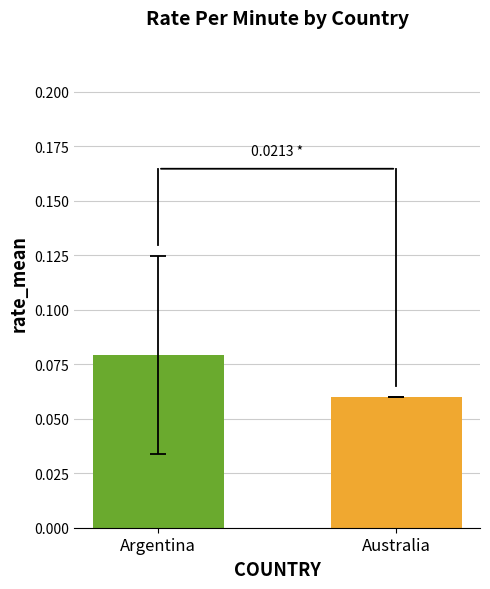

At which label is the value closest to 0?

Australia